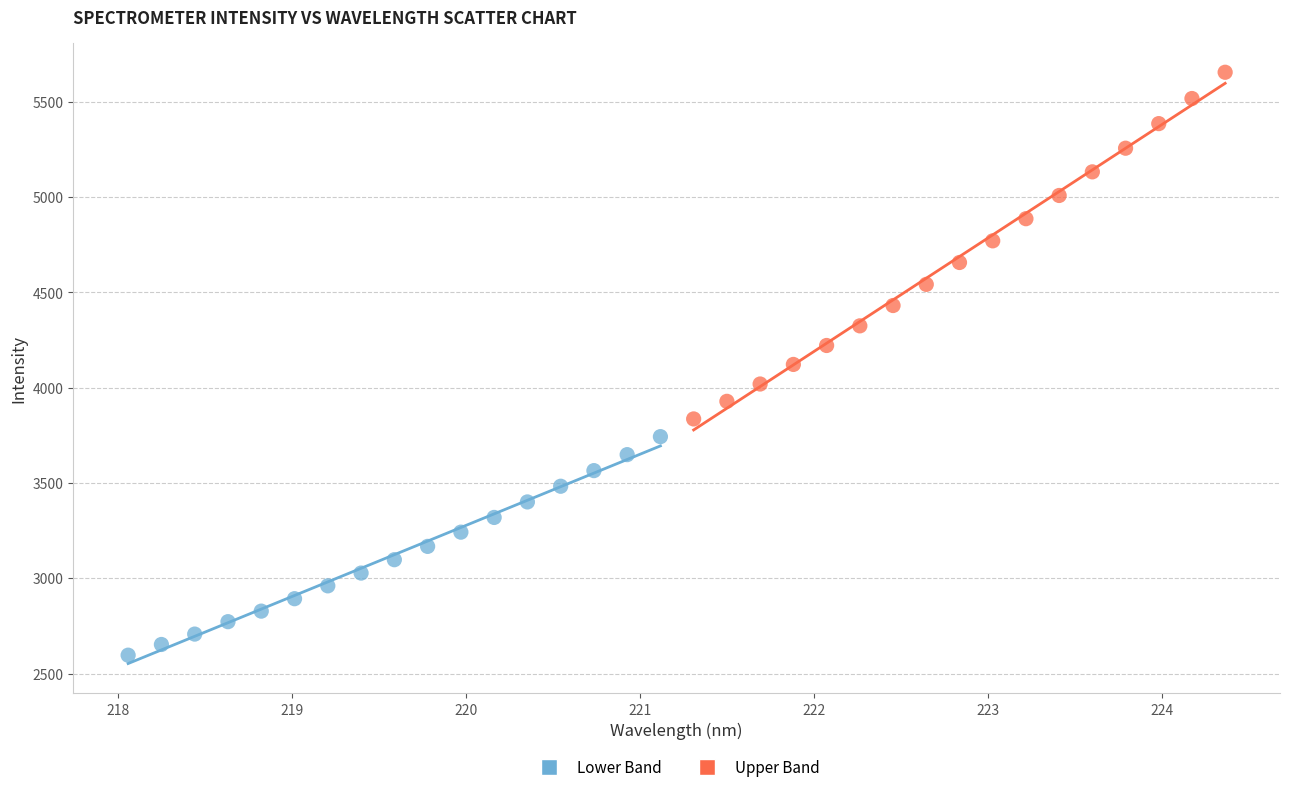

Which series reaches the minimum Y coordinate?

Lower Band